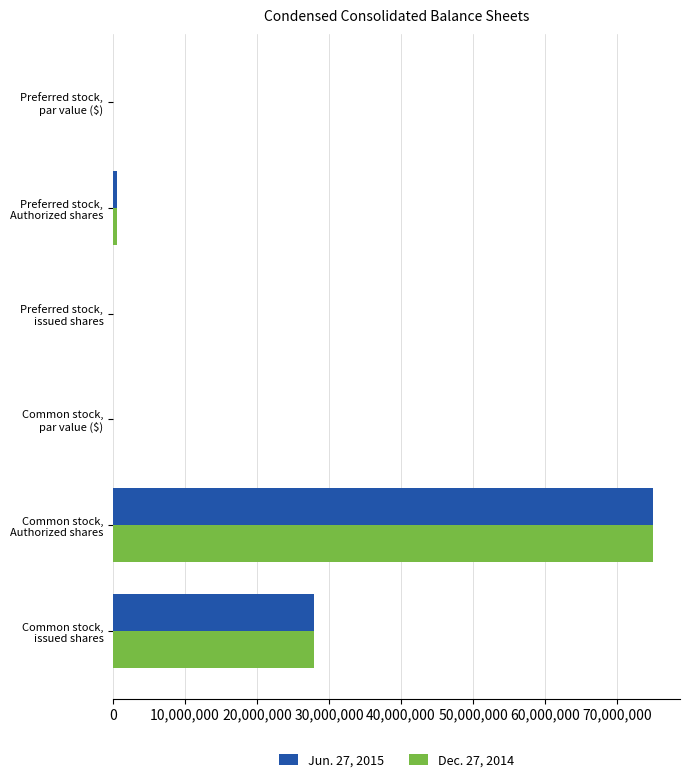

What is the greatest value displayed?

75000000